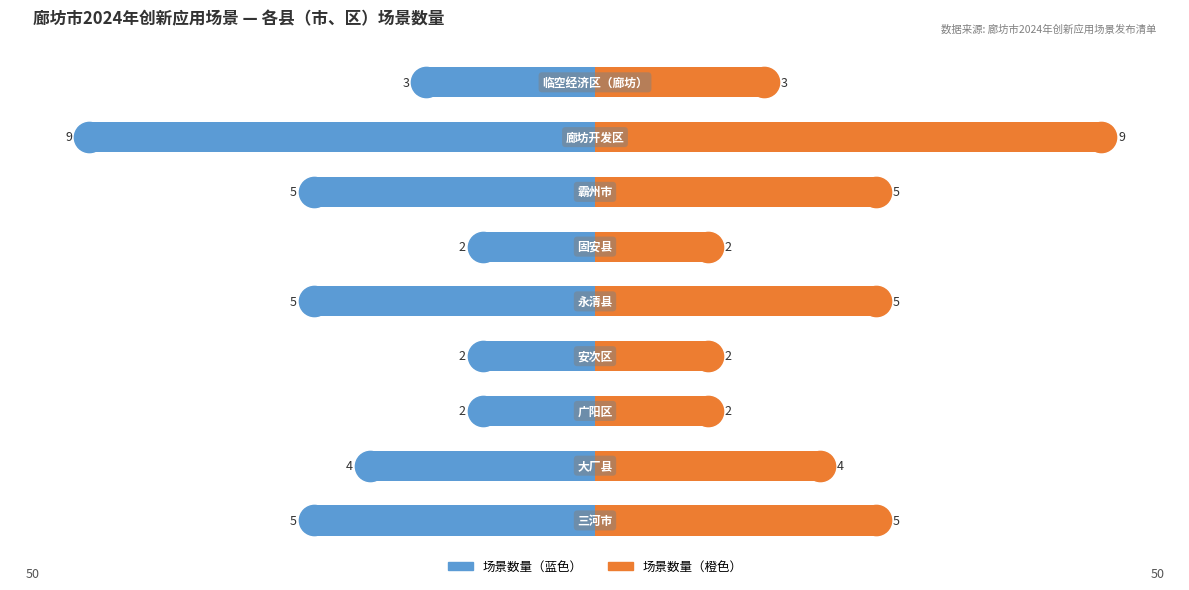

What is the ratio of the value at 安次区 to the value at 永清县?

0.4